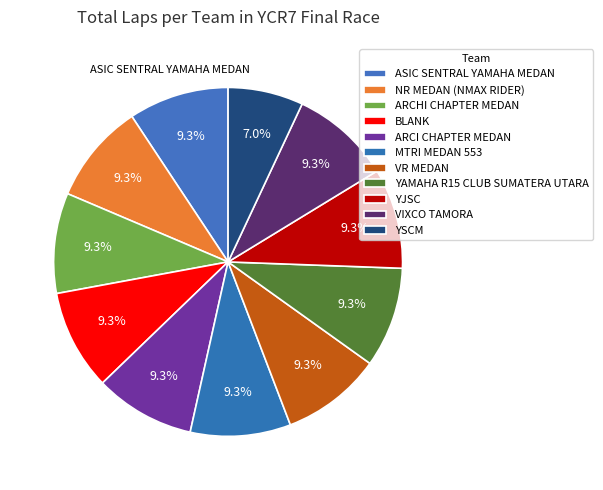

True or false: ARCHI CHAPTER MEDAN accounts for 1% of the total.

False